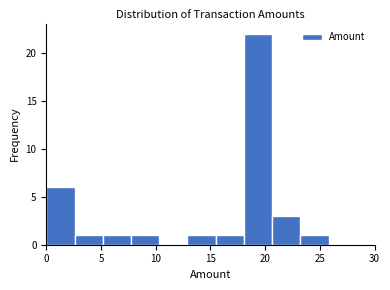

Reading left to right, transcribe this chart: for each bar, give the range it covers on the x-axis and its height. Neither the bar edges nor the heights are printed on the chart, so give them approximately, as read against the axes.

0.0 to 2.5: 6
2.5 to 5.0: 1
5.0 to 7.5: 1
7.5 to 10.5: 1
10.5 to 13.0: 0
13.0 to 15.5: 1
15.5 to 18.0: 1
18.0 to 20.5: 22
20.5 to 23.0: 3
23.0 to 26.0: 1